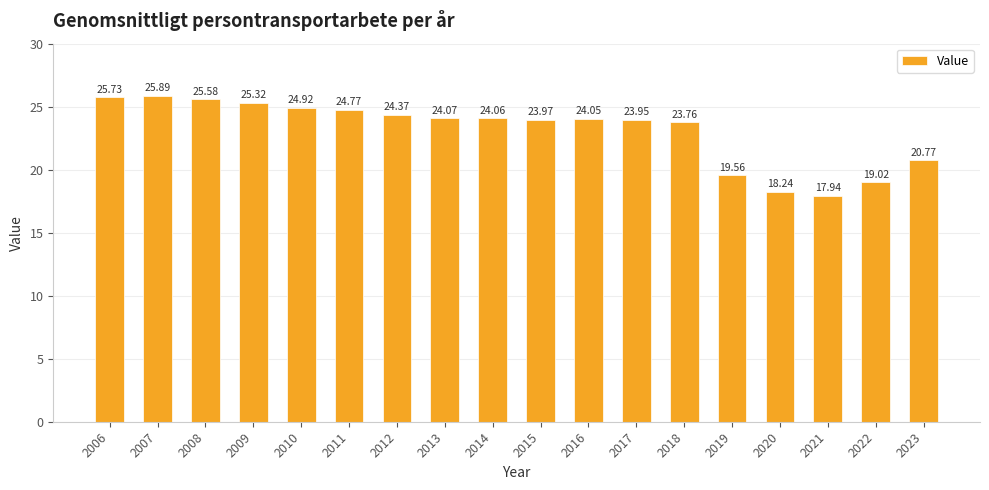

What is the difference between the second highest and second lowest values?

7.5